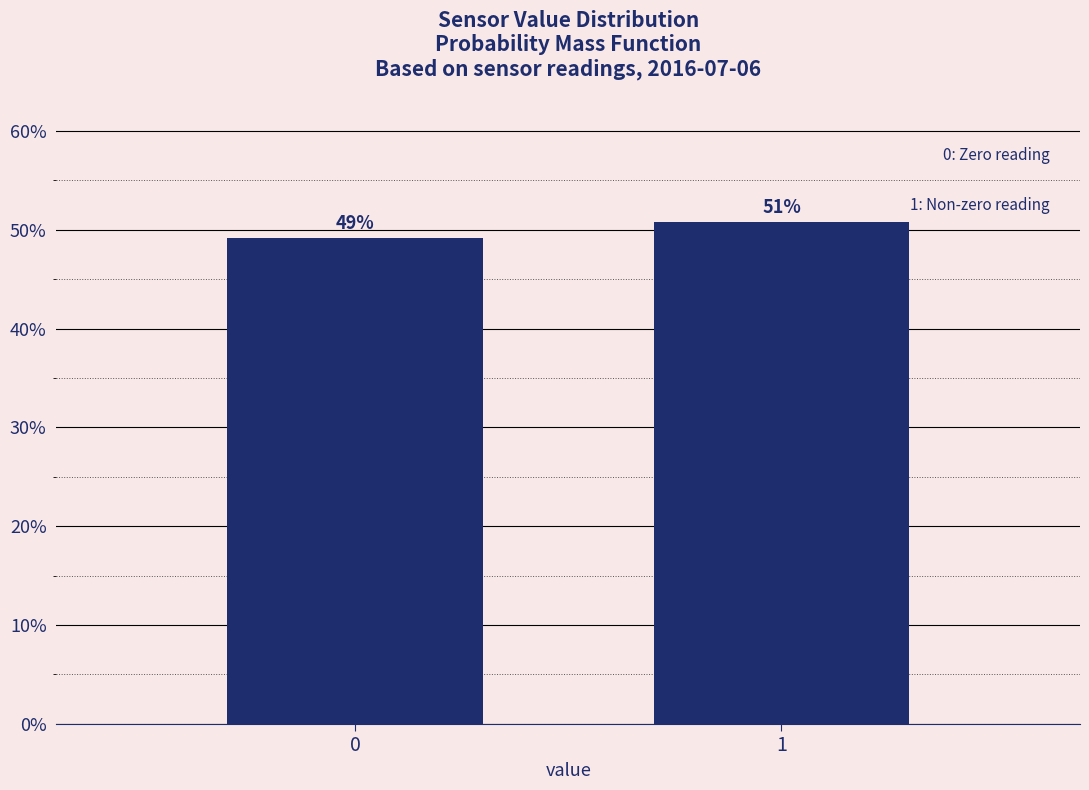

What is the ratio of the value at 1 to the value at 0?

1.0